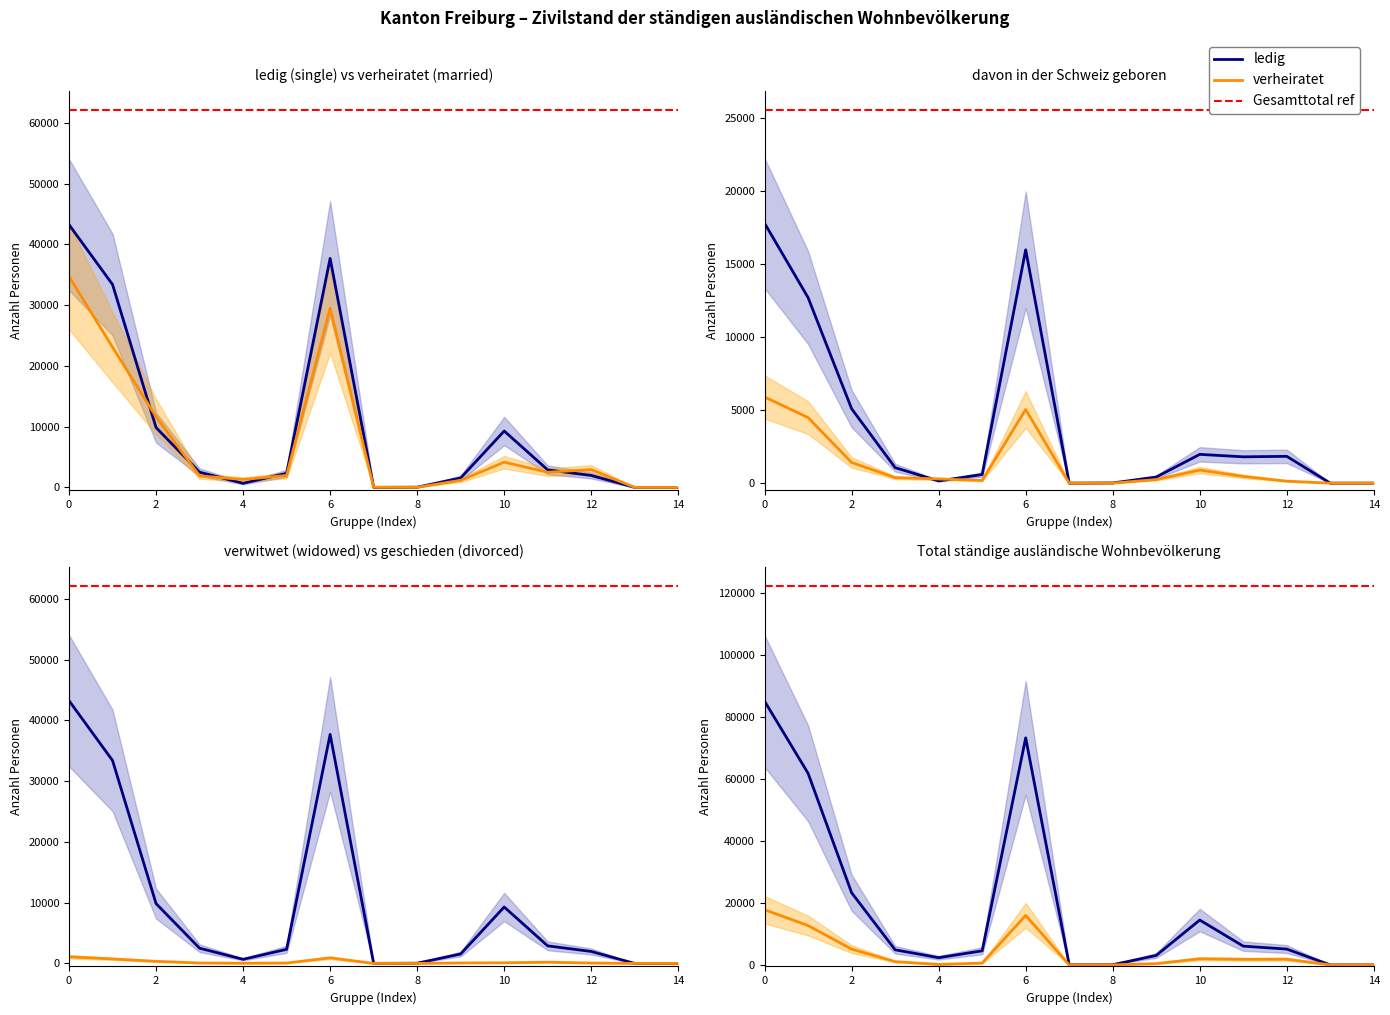

True or false: geschieden and verwitwet intersect in this chart.

False